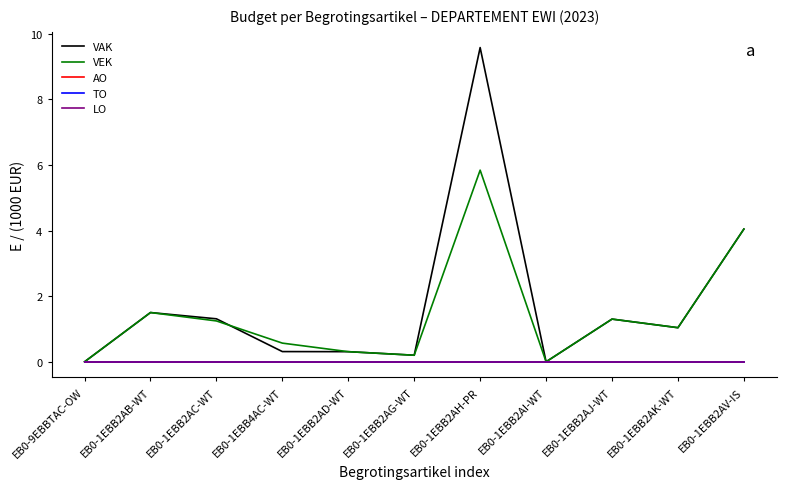

Reading right to left, transcribe all the data shown in this chart.

VAK: 4.0	1.0	1.3	0.0	9.6	0.2	0.3	0.3	1.3	1.5	0.0
VEK: 4.0	1.0	1.3	0.0	5.8	0.2	0.3	0.6	1.2	1.5	0.0
AO: 0.0	0.0	0.0	0.0	0.0	0.0	0.0	0.0	0.0	0.0	0.0
TO: 0.0	0.0	0.0	0.0	0.0	0.0	0.0	0.0	0.0	0.0	0.0
LO: 0.0	0.0	0.0	0.0	0.0	0.0	0.0	0.0	0.0	0.0	0.0